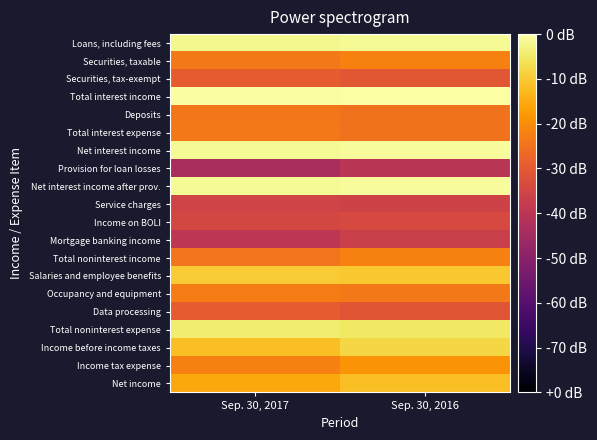

Which category has the lowest value across all series?

Sep. 30, 2017